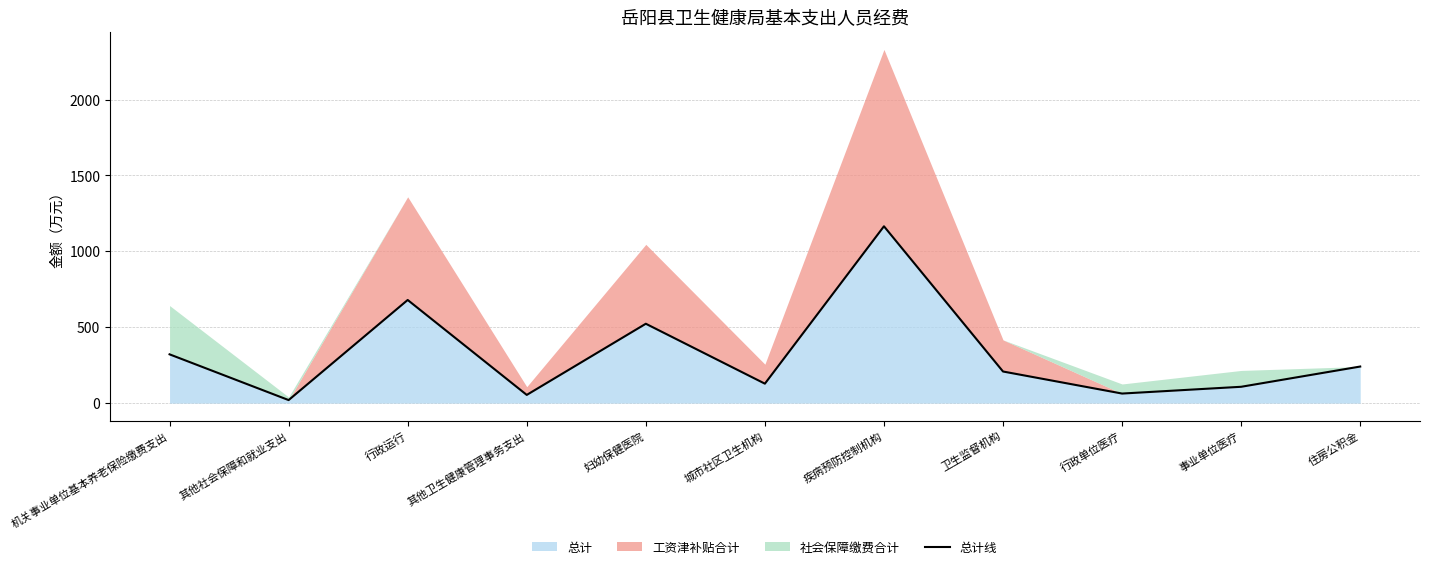

True or false: the data shows 208.4 at 卫生监督机构.

True